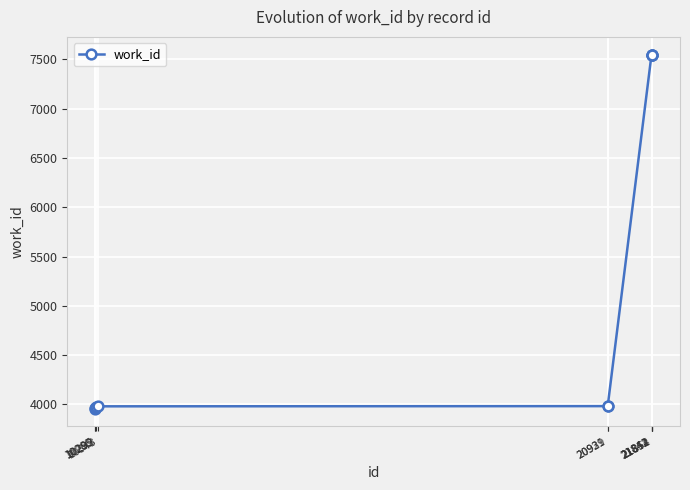

What is the sum of all values?

54024